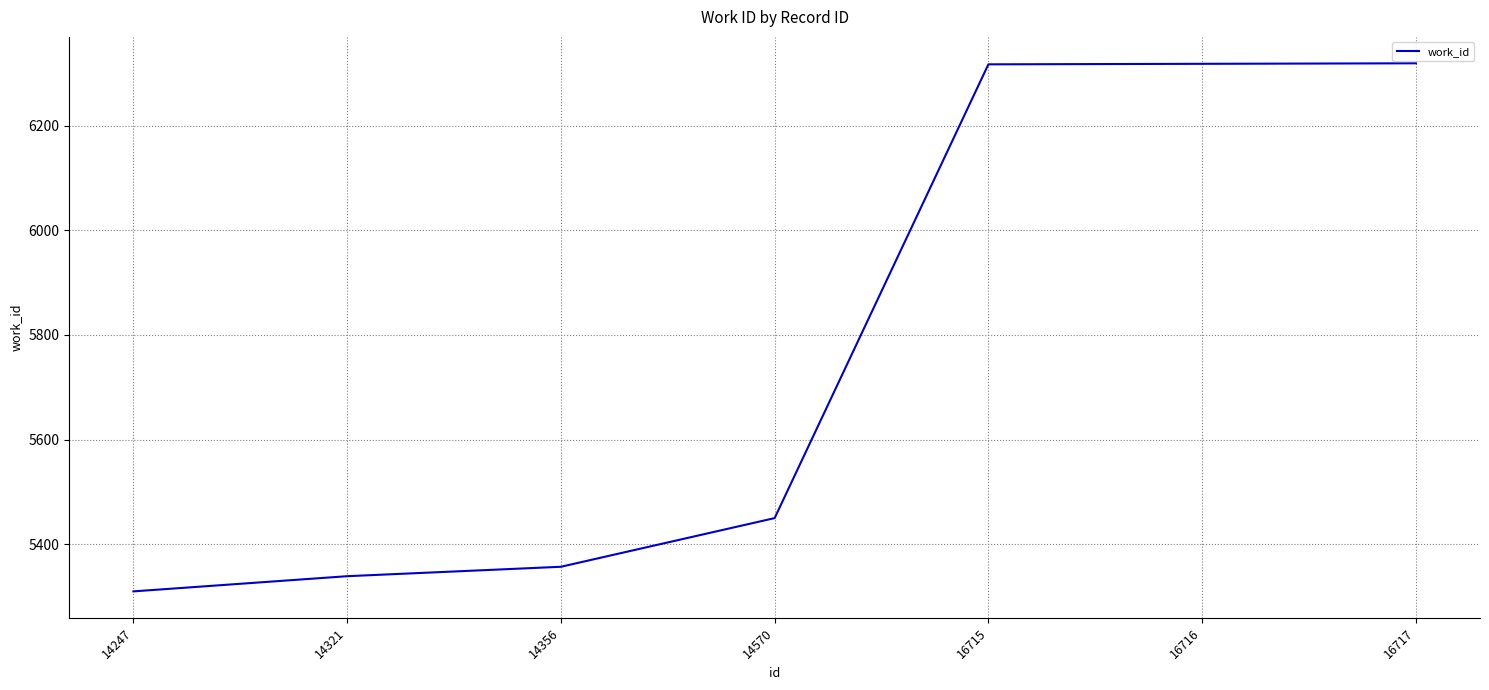

True or false: there are more than 2 points higher than both neighbors.

False